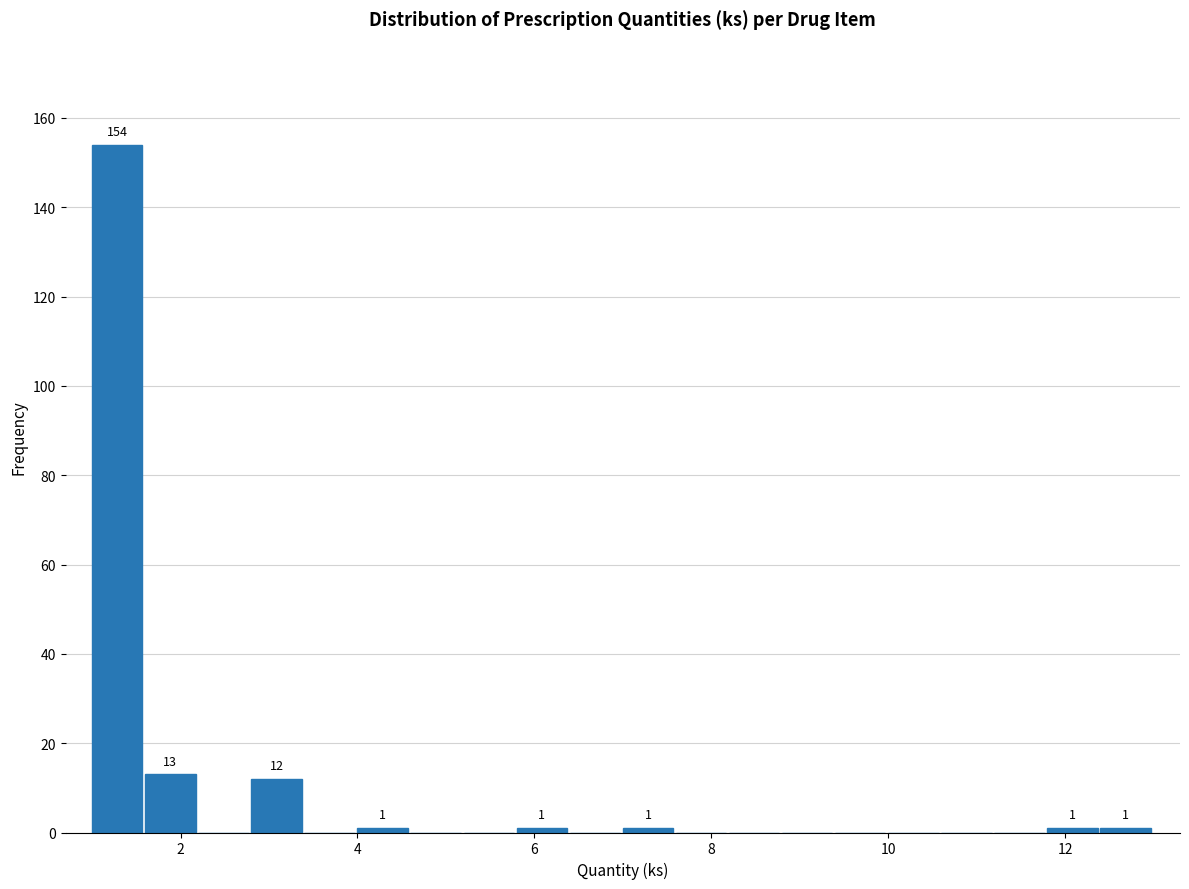

Read against the x-axis, roughly where is the centre of the tallest bar?

1.2